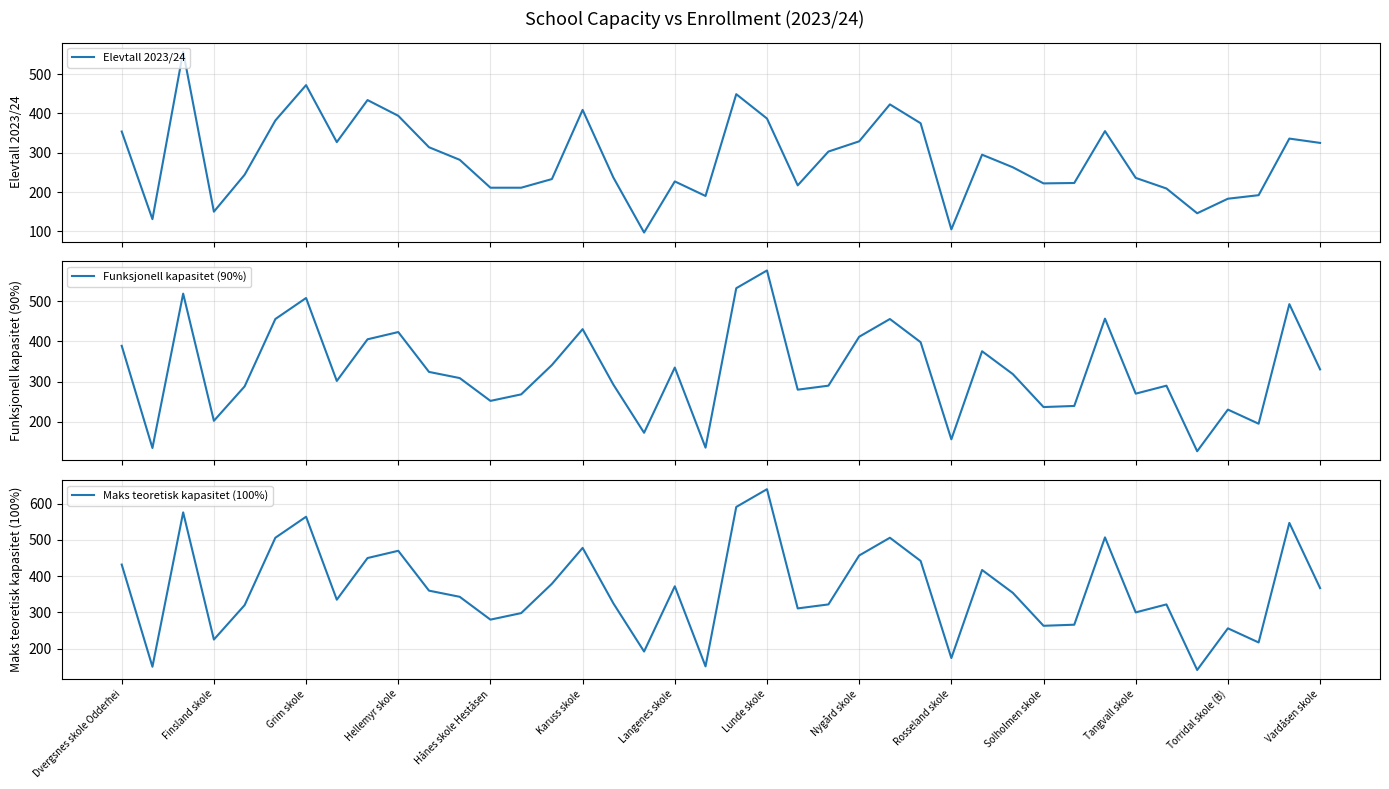

How many series are shown in this chart?

3